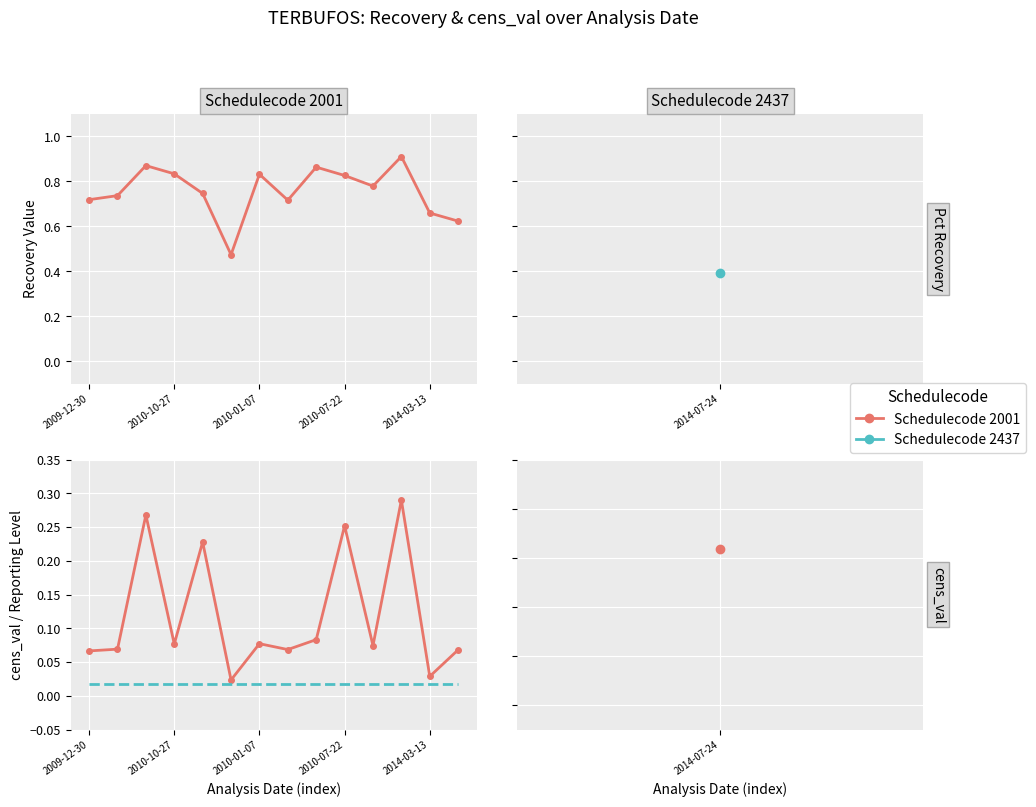

Which category has the lowest value in the cens_val (Schedulecode 2001) series?

5